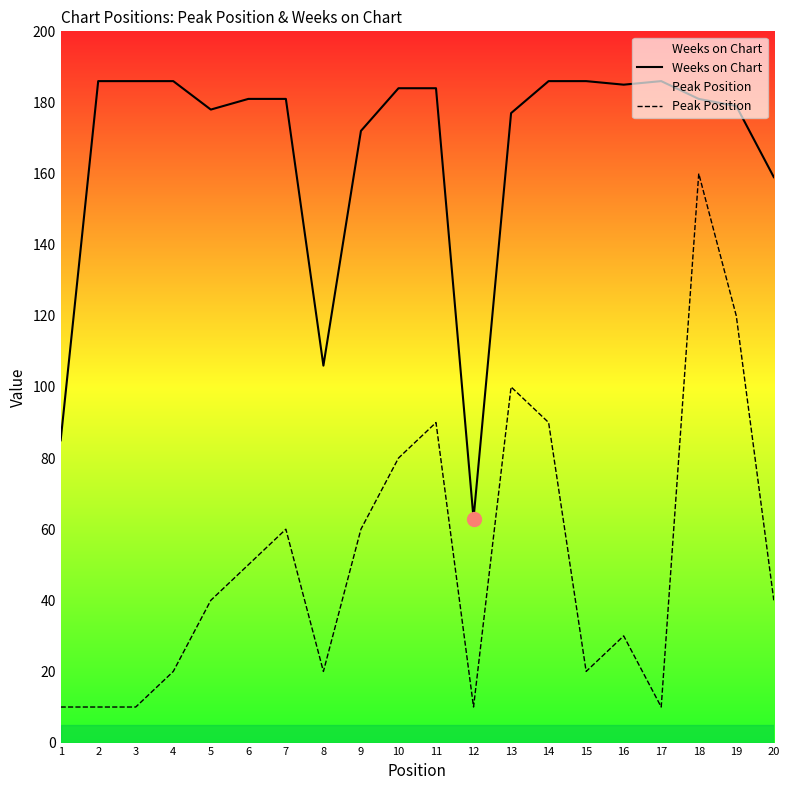

True or false: Peak Position has a value of 76 at 6.

False